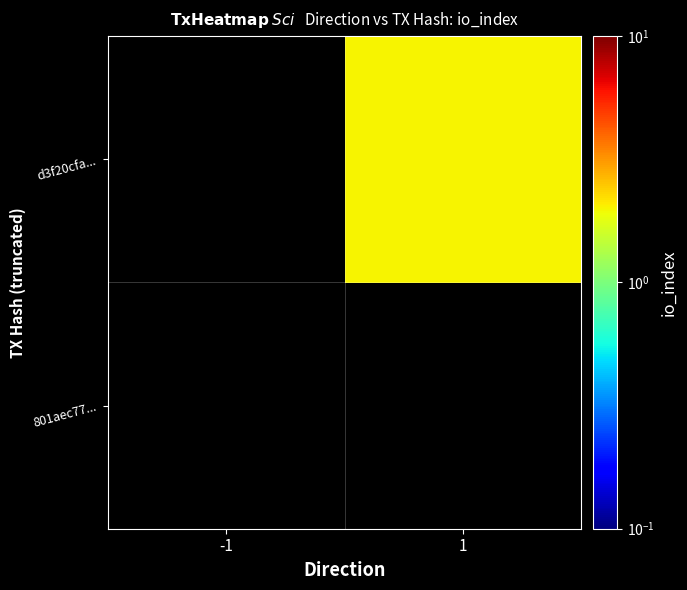

Reading left to right, extract all data points from this chart.

801aec77...: -1=0	1=0
d3f20cfa...: -1=0	1=2